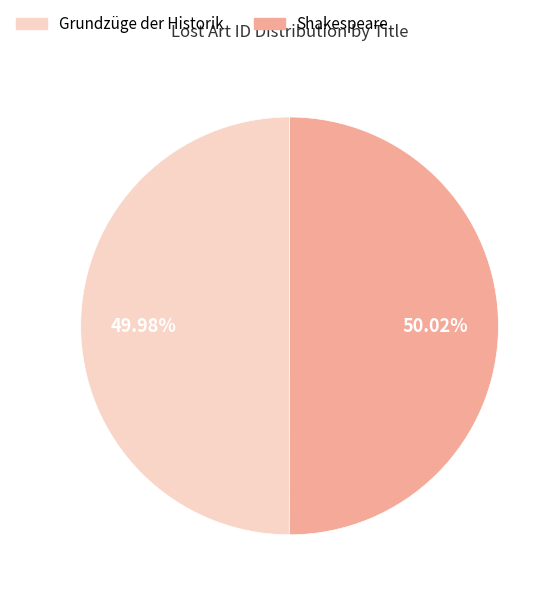

Combined, do Shakespeare and Grundzüge der Historik account for over 50%?

Yes